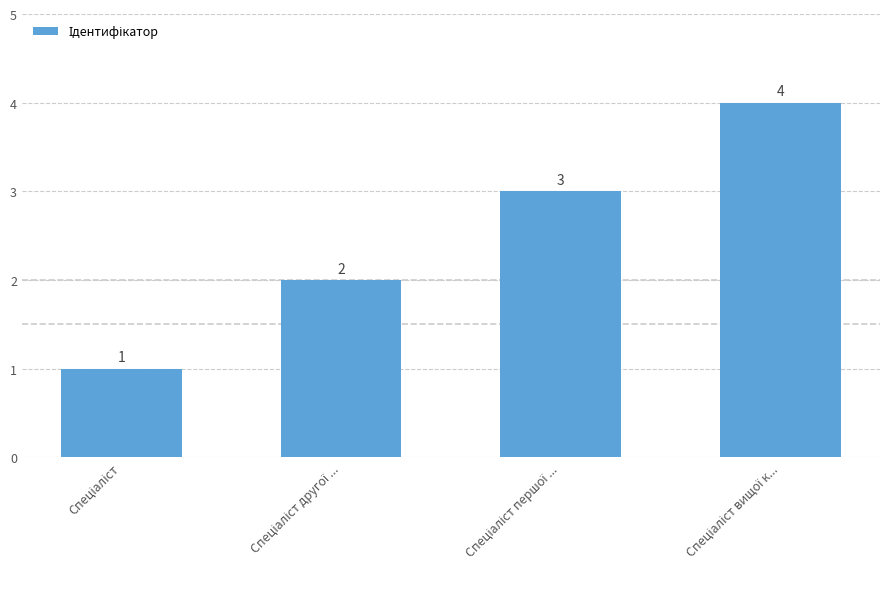

How many values are between 2 and 4?

3